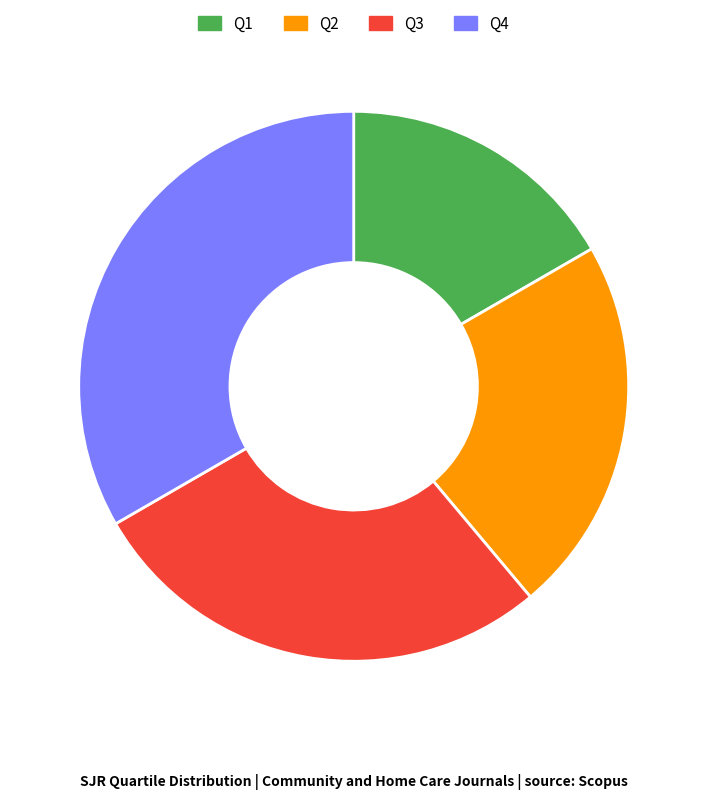

Which slice is the largest?

Q4